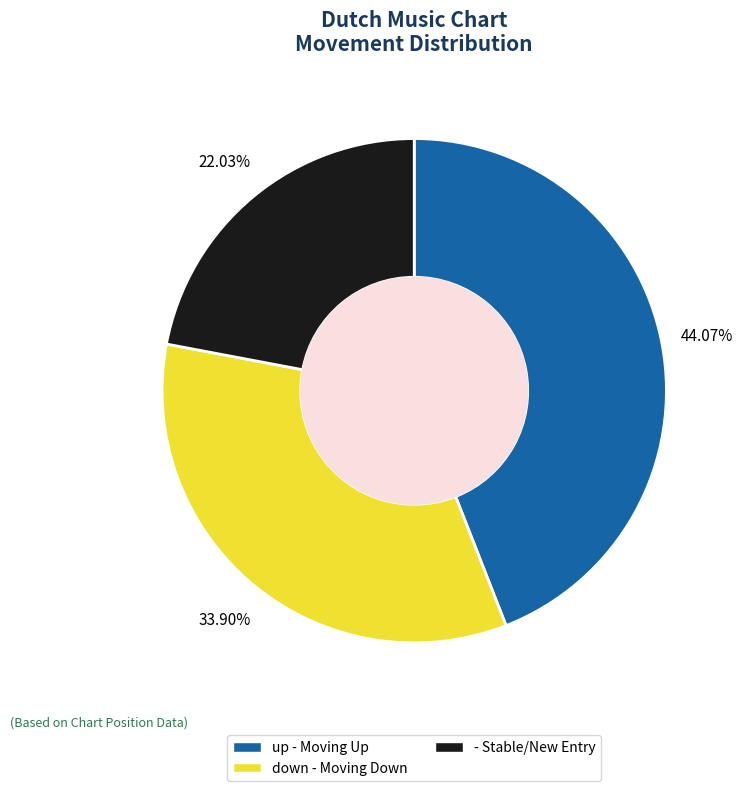

To the nearest percent, what portion does up represent?

44%